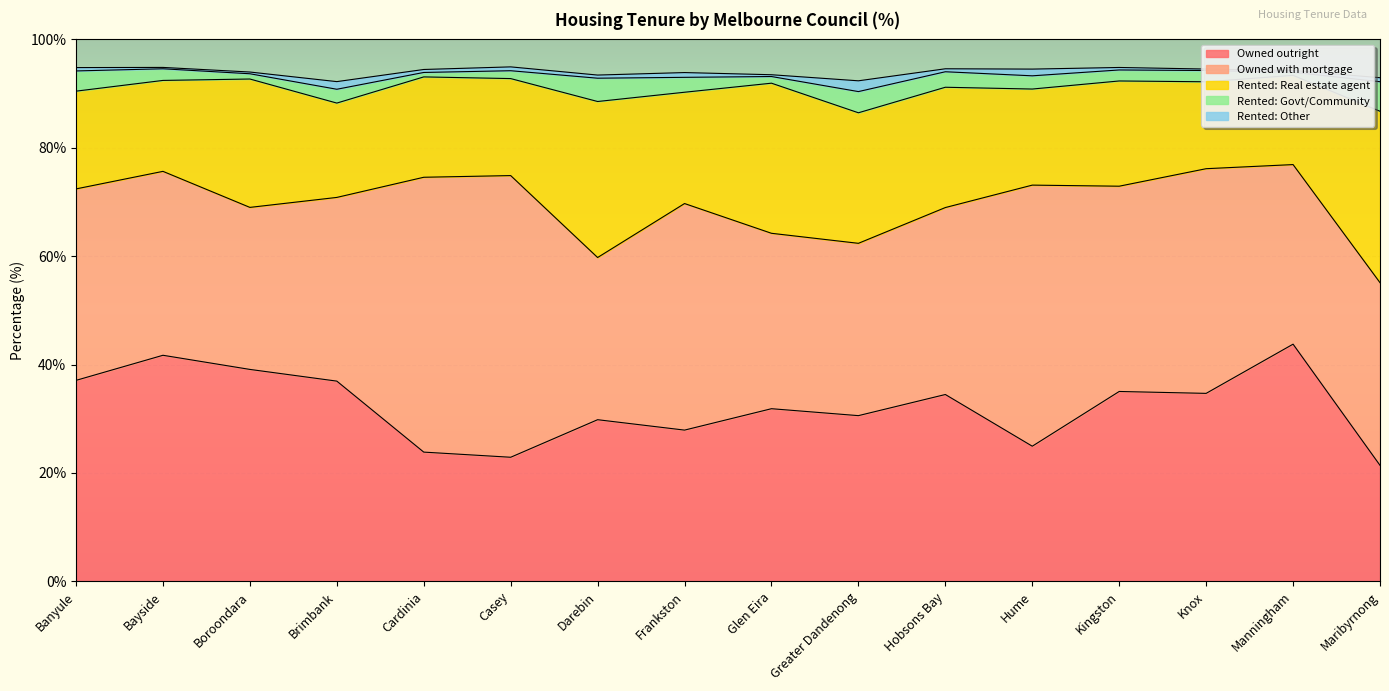

What is the sum of all Owned with mortgage values?

600.5